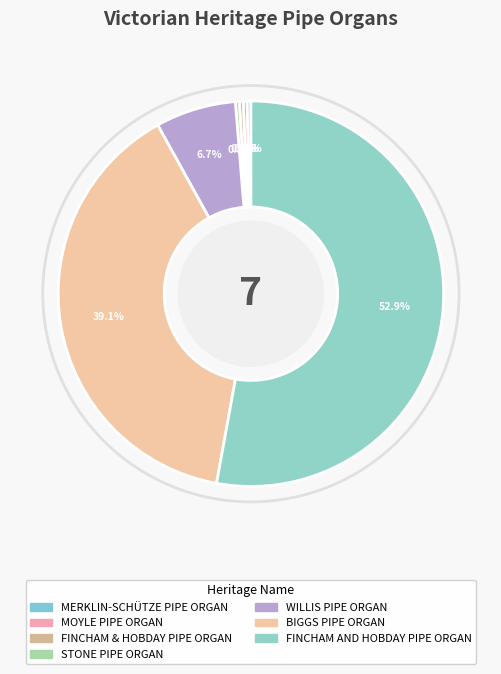

How many slices are in this pie chart?

7